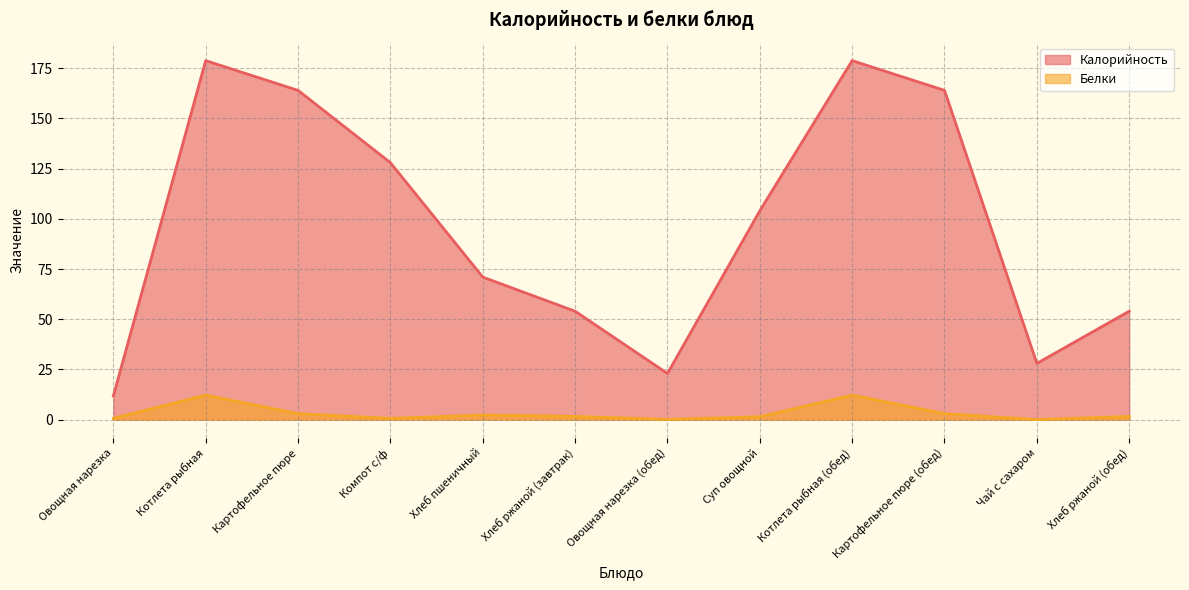

What is the difference between the maximum and minimum values in the Калорийность series?

167.1